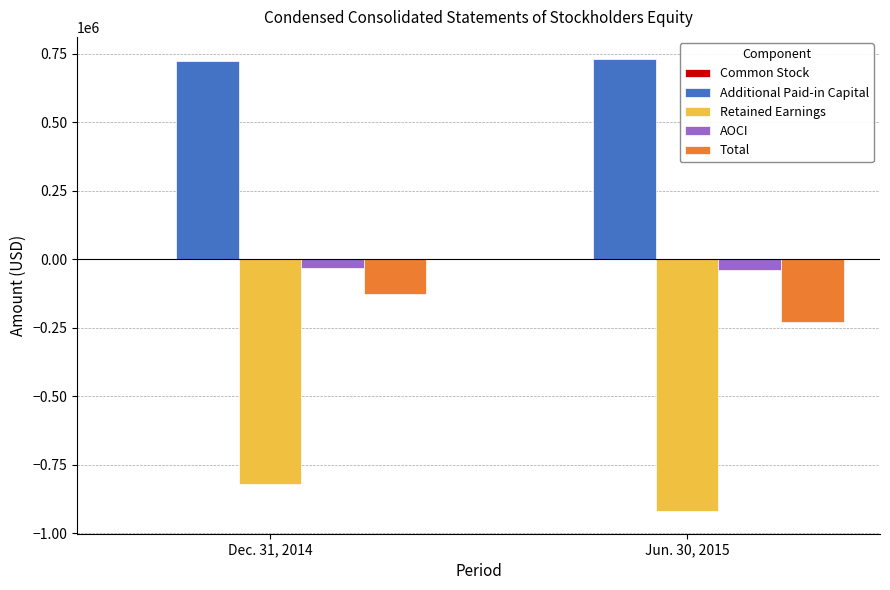

Which series has the largest range (max minus min)?

Total